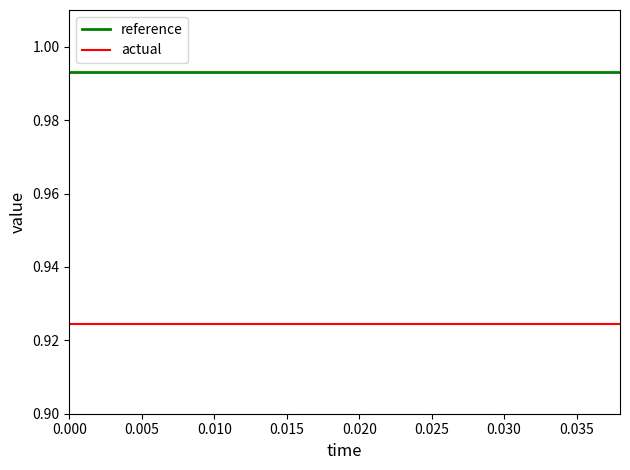

True or false: actual and reference cross at least once.

False